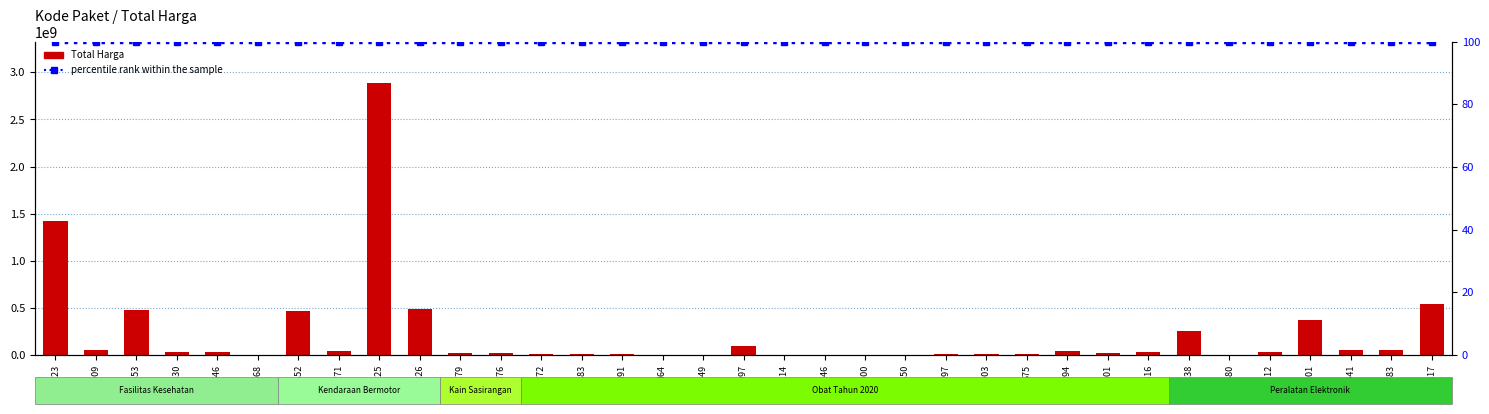

What is the label of the 19th bar from the right?

5449